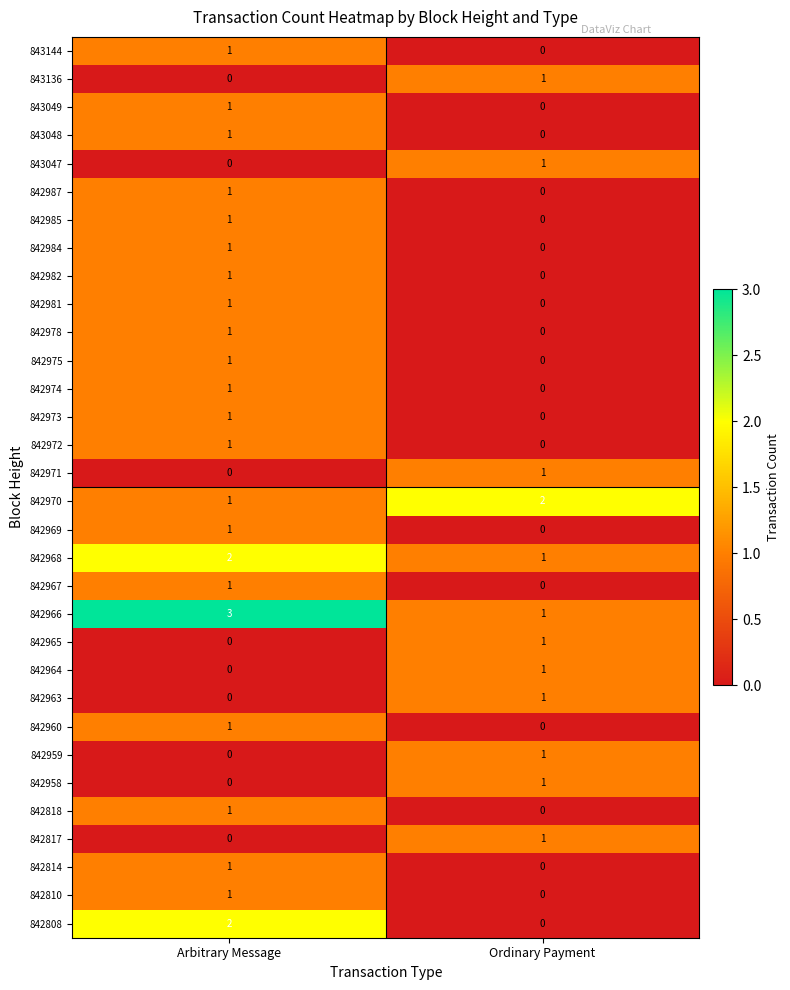

Which category has the lowest value in the 842971 series?

Arbitrary Message